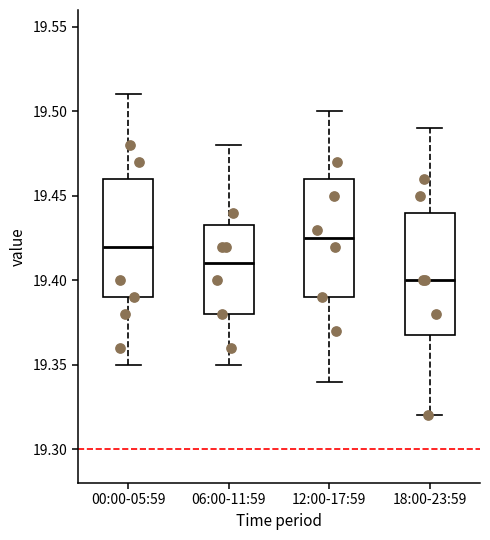

Reading left to right, read every box against the y-axis: the position of its median line, the range the box covers, and the ends of its whiskers. The values are not printed on the chart, so give them approximately, as read against the axis.

00:00-05:59: median 19.420, box 19.390 to 19.460, whiskers 19.350 to 19.510
06:00-11:59: median 19.410, box 19.380 to 19.435, whiskers 19.350 to 19.480
12:00-17:59: median 19.425, box 19.390 to 19.460, whiskers 19.340 to 19.500
18:00-23:59: median 19.400, box 19.370 to 19.440, whiskers 19.320 to 19.490